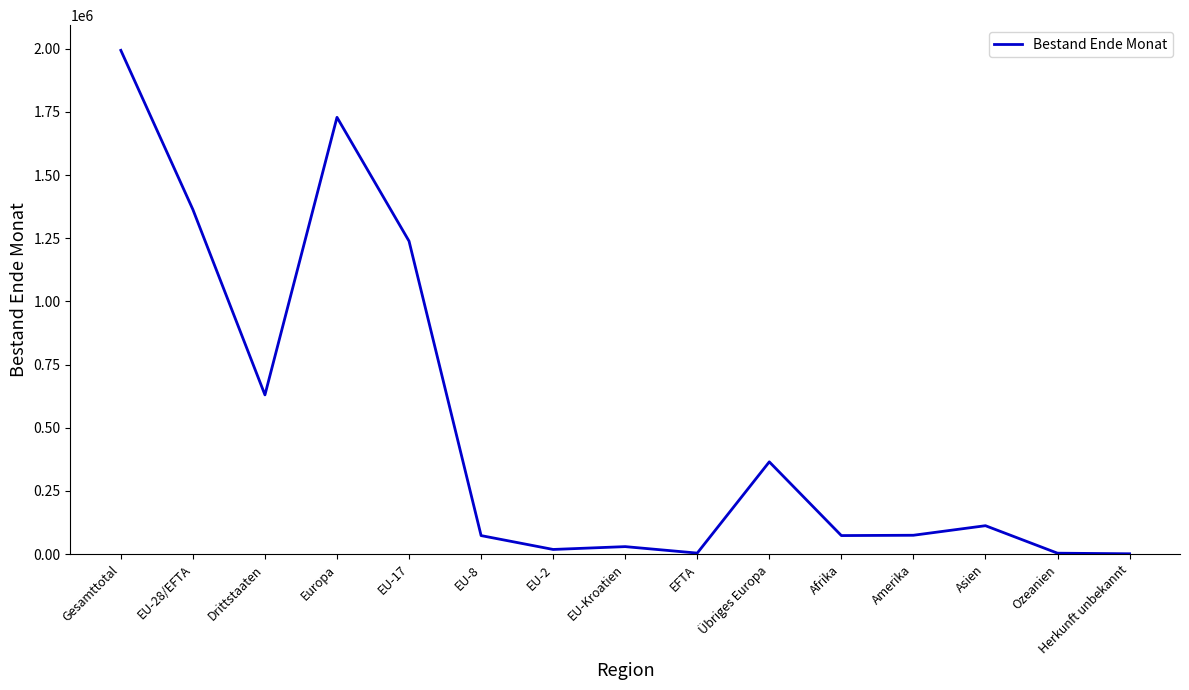

Between EU-2 and Gesamttotal, which is larger?

Gesamttotal